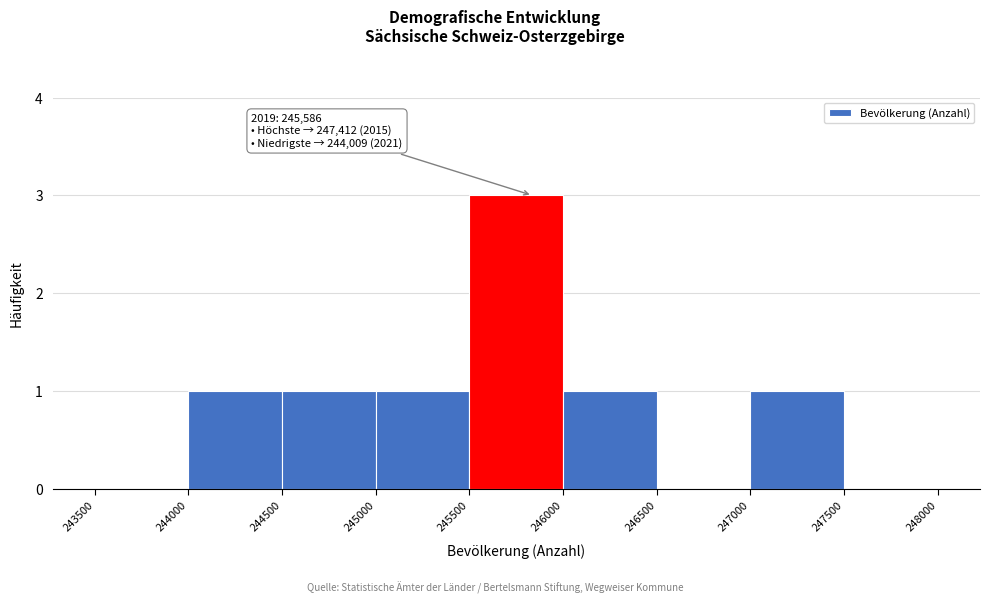

Over which range of the x-axis is the bar tallest?

245500 to 246000